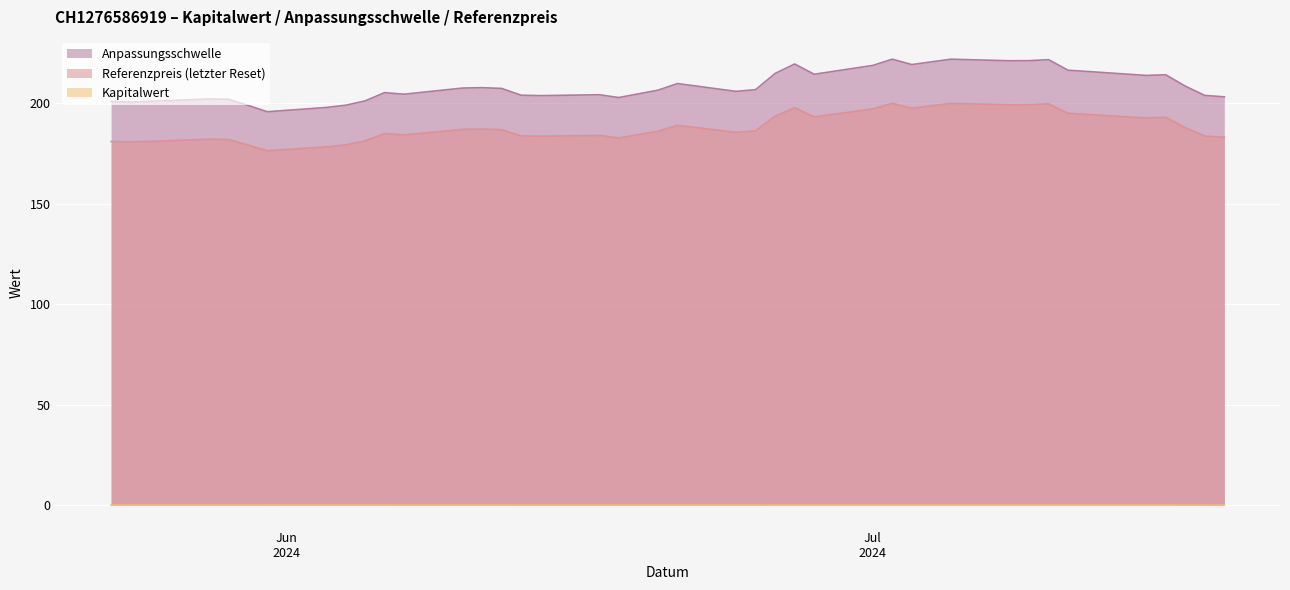

At how many categories does at least one series exceed 203?

29